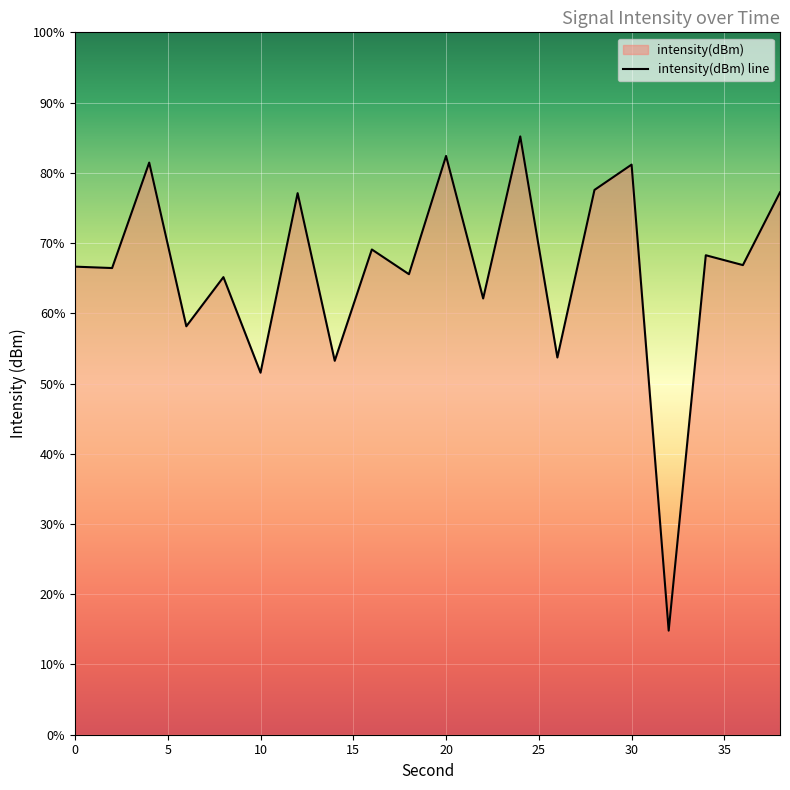

The chart shows a value of -210.9 at 10. True or false?

False